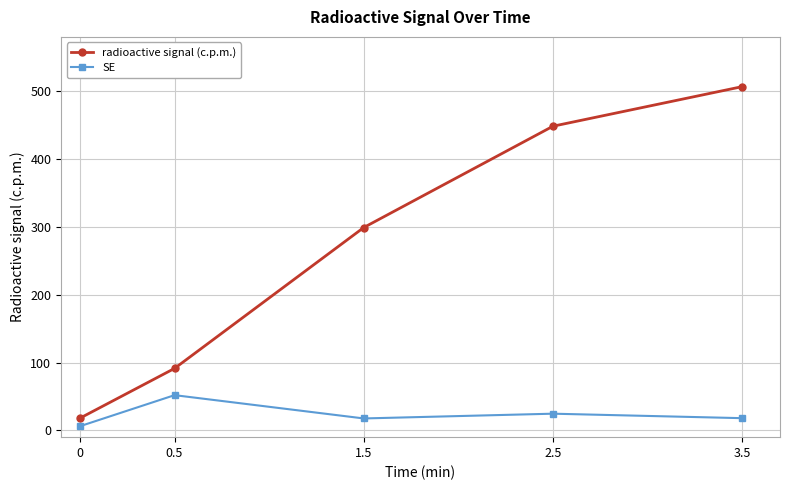

Which series has the widest spread of values?

radioactive signal (c.p.m.)